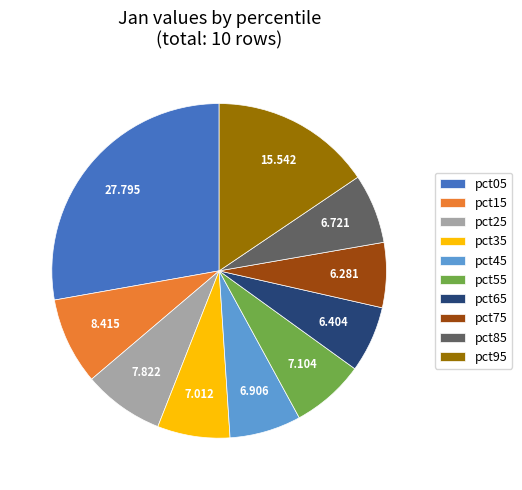

Which category has the biggest portion of the pie?

pct05